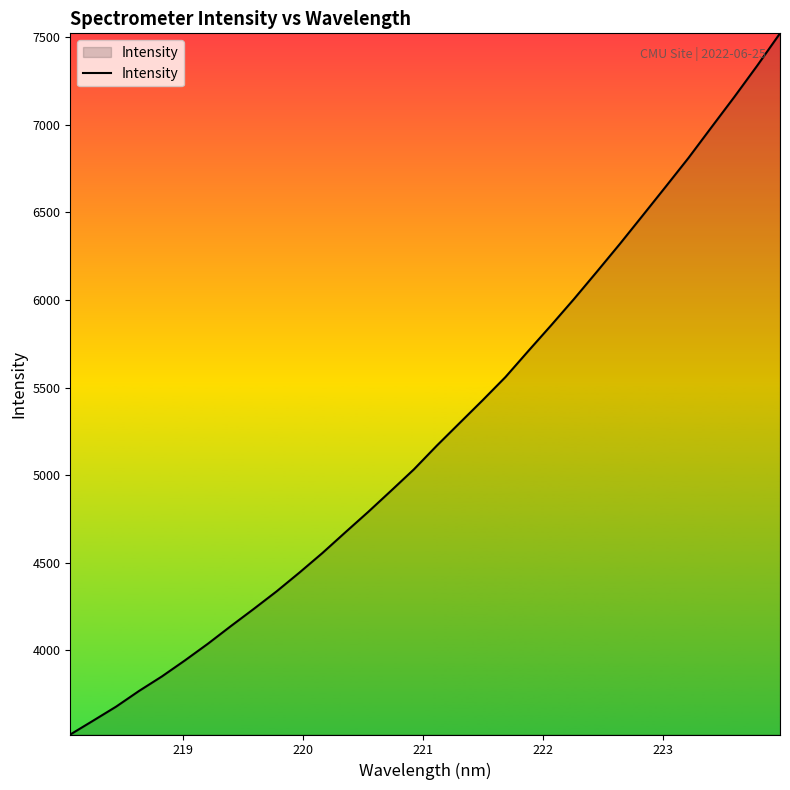

What is the difference between the maximum and minimum values?

4004.7